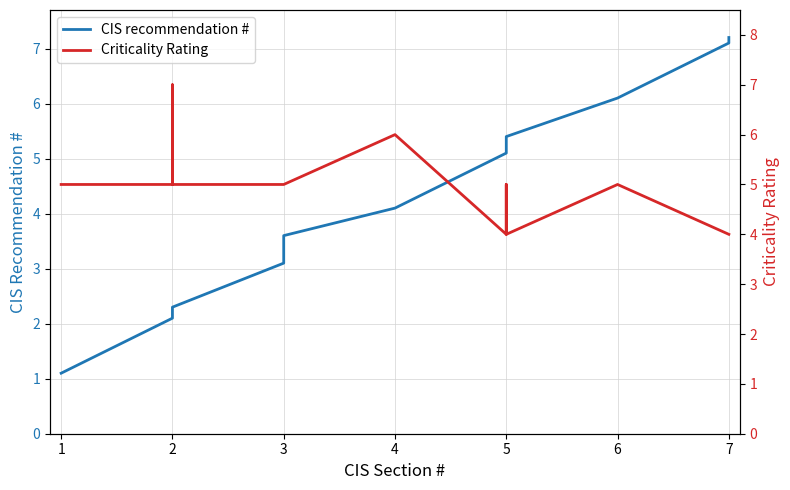

True or false: CIS recommendation # has more than 1 interior local peaks.

False